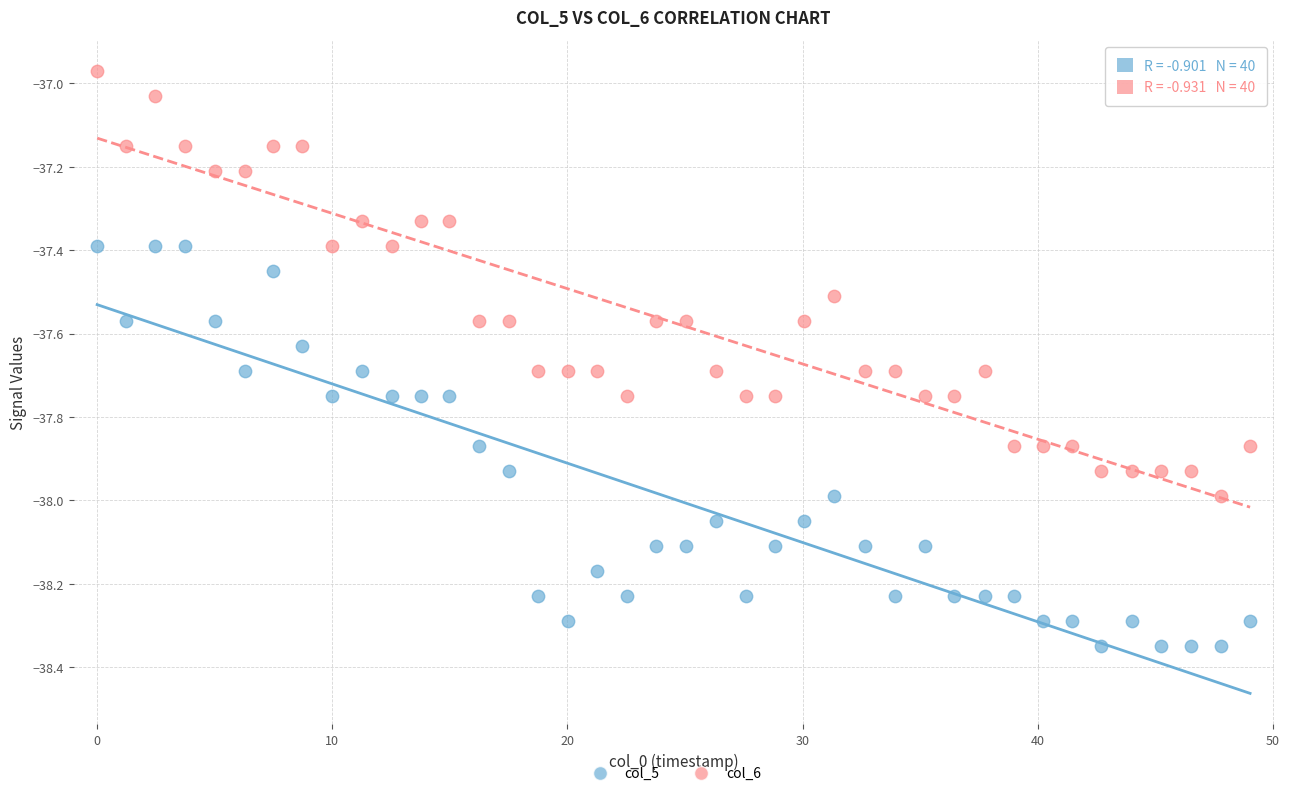

What are all the series names shown in the legend?

col_5, col_6